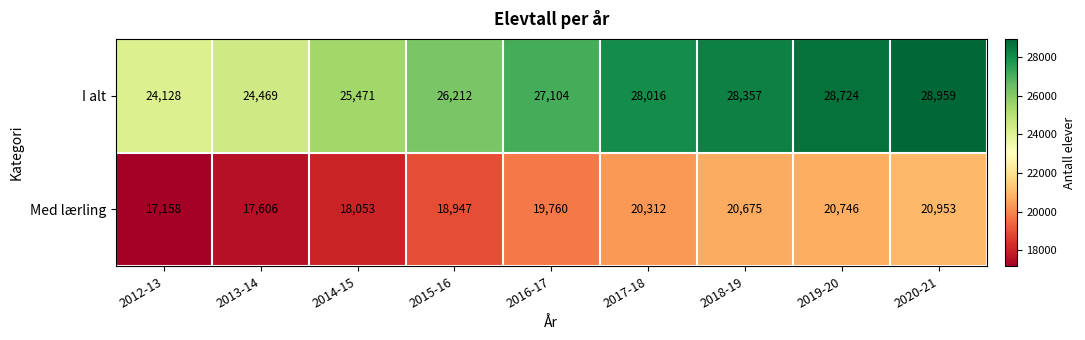

The Med lærling series shows 11478 at 2019-20. True or false?

False